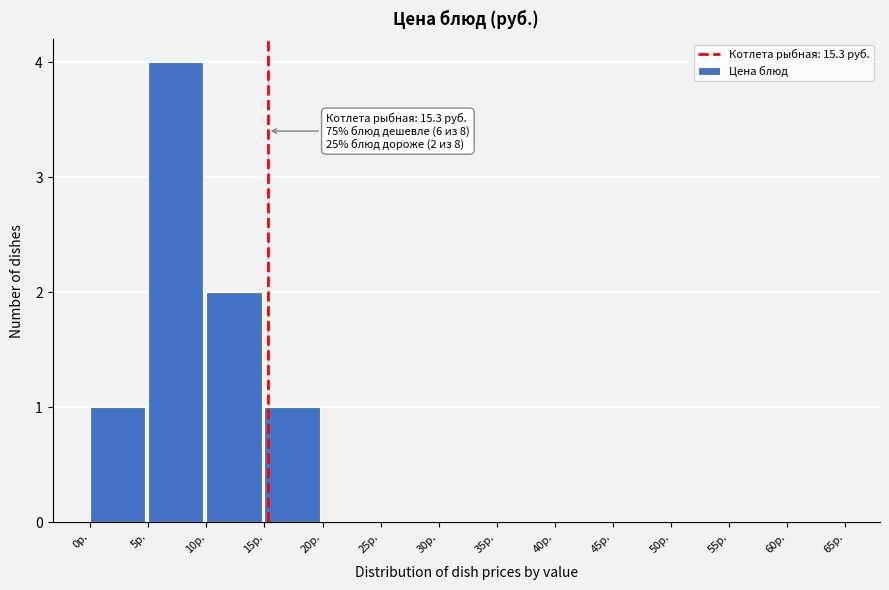

Which range on the x-axis has the tallest bar?

5 to 10